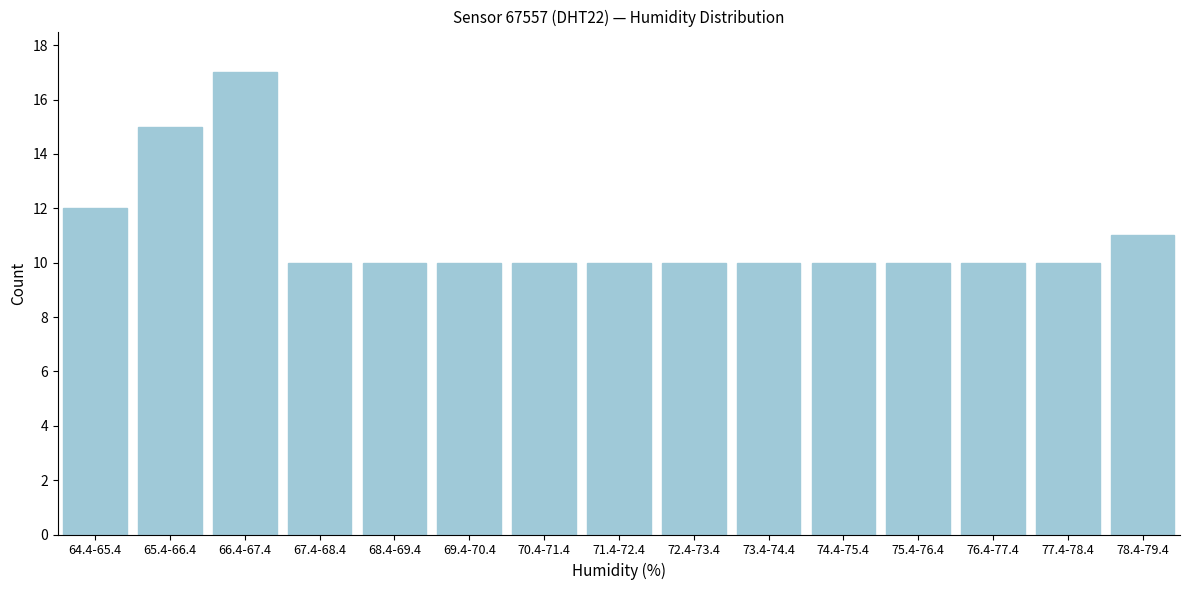

Reading left to right, what are all the values shown in this chart?

64.4-65.4=12	65.4-66.4=15	66.4-67.4=17	67.4-68.4=10	68.4-69.4=10	69.4-70.4=10	70.4-71.4=10	71.4-72.4=10	72.4-73.4=10	73.4-74.4=10	74.4-75.4=10	75.4-76.4=10	76.4-77.4=10	77.4-78.4=10	78.4-79.4=11